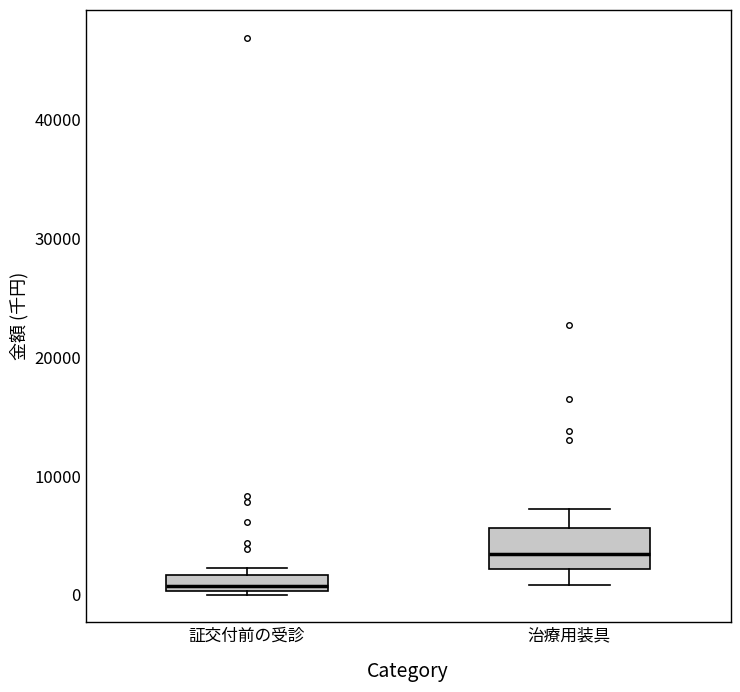

Which box has the highest median line?

治療用装具